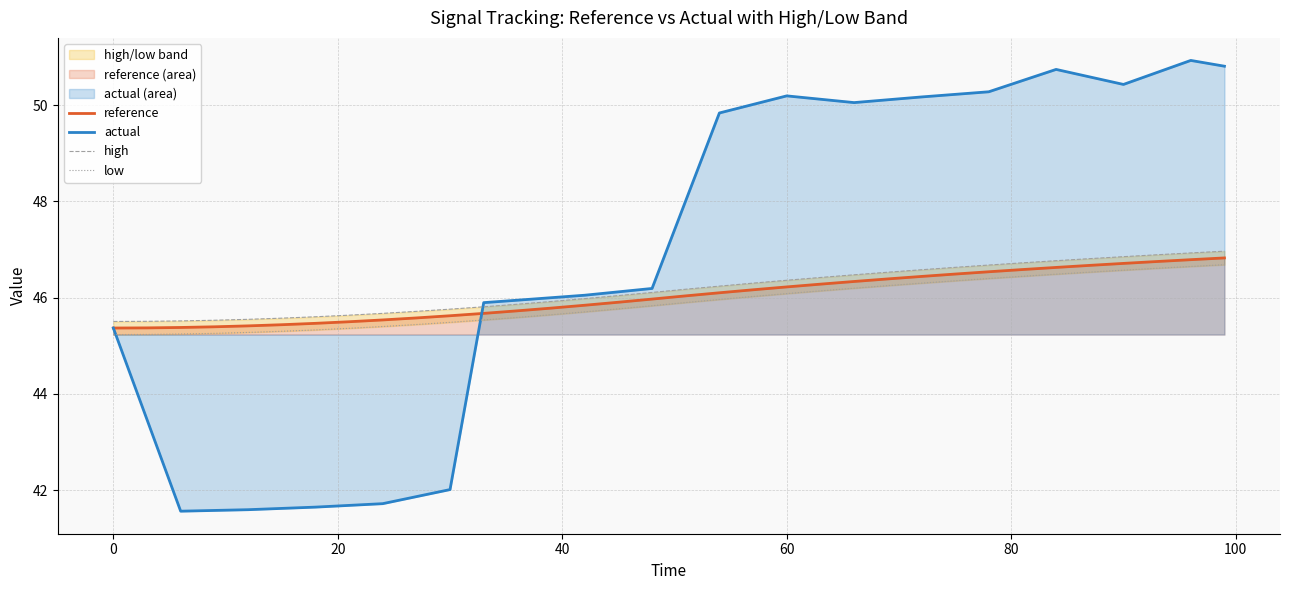

What is the highest value of the actual series?

50.9